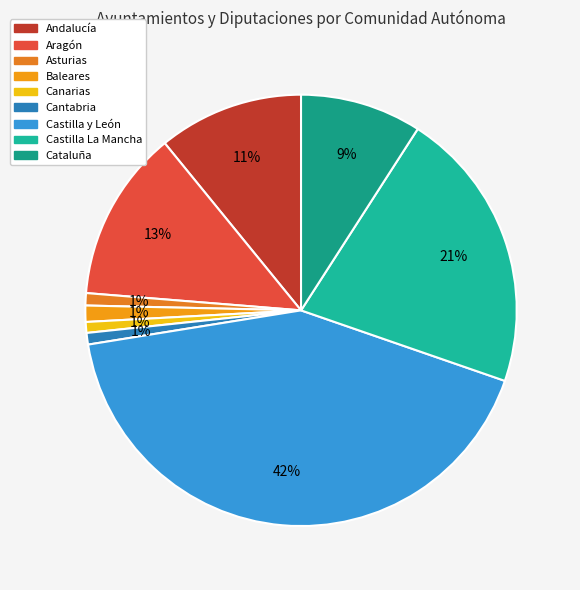

To the nearest percent, what is the combined percentage of Cantabria and Castilla y León?

43%